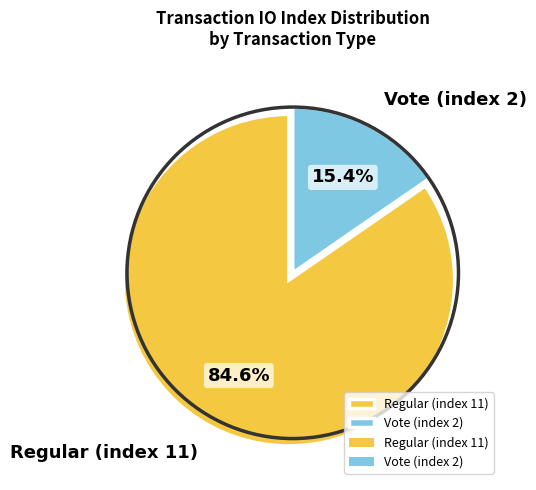

What is the majority slice?

Regular (index 11)